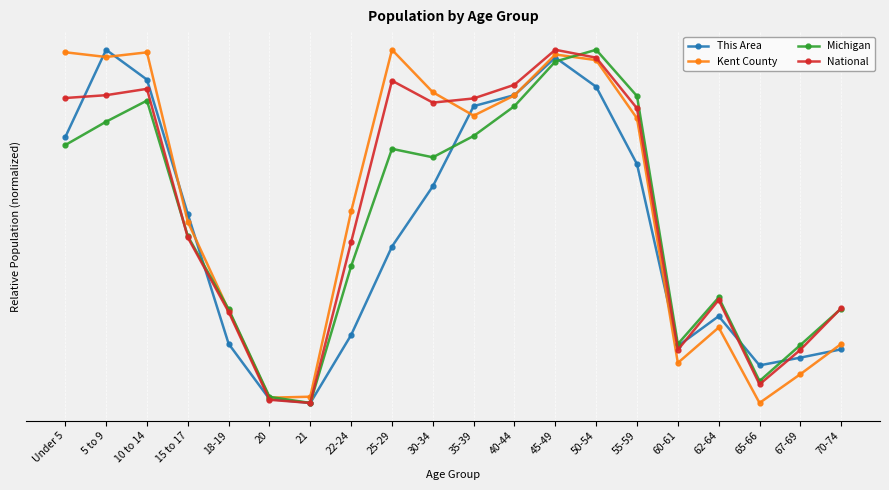

What is the difference between the highest and lowest values at Under 5?

0.3